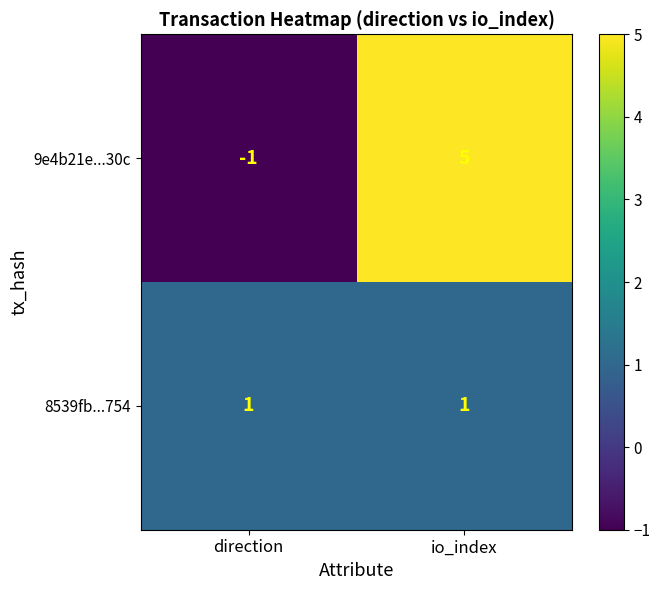

Which category has the highest value across all series?

io_index